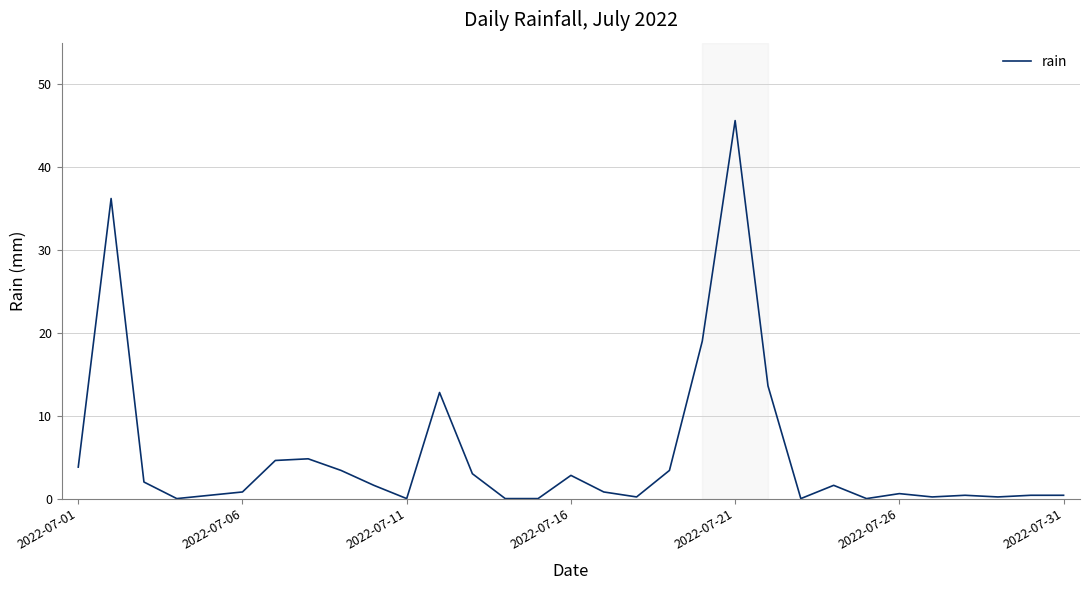

What is the greatest value displayed?

45.6